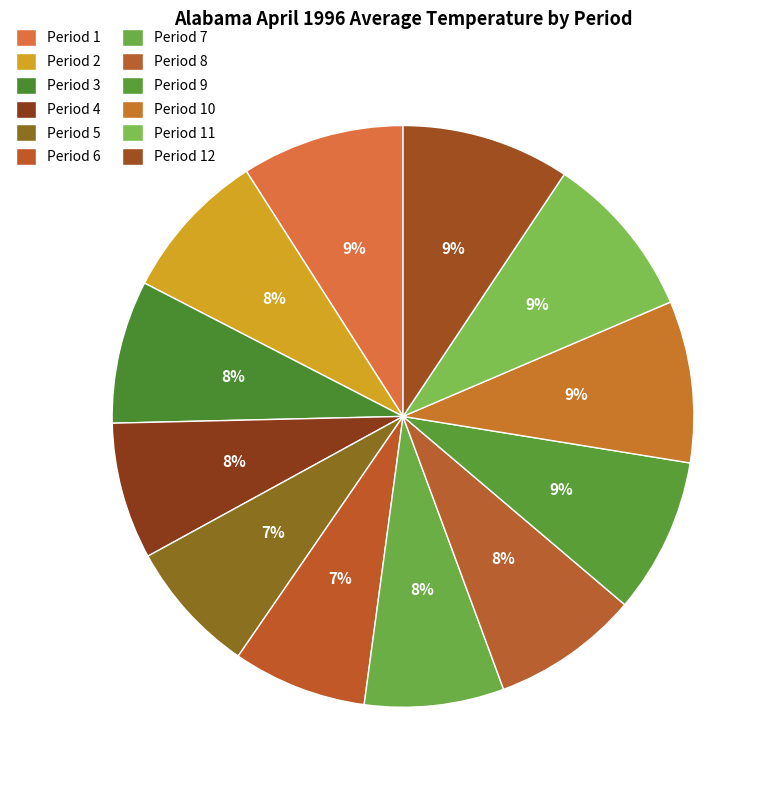

How many slices are in this pie chart?

12